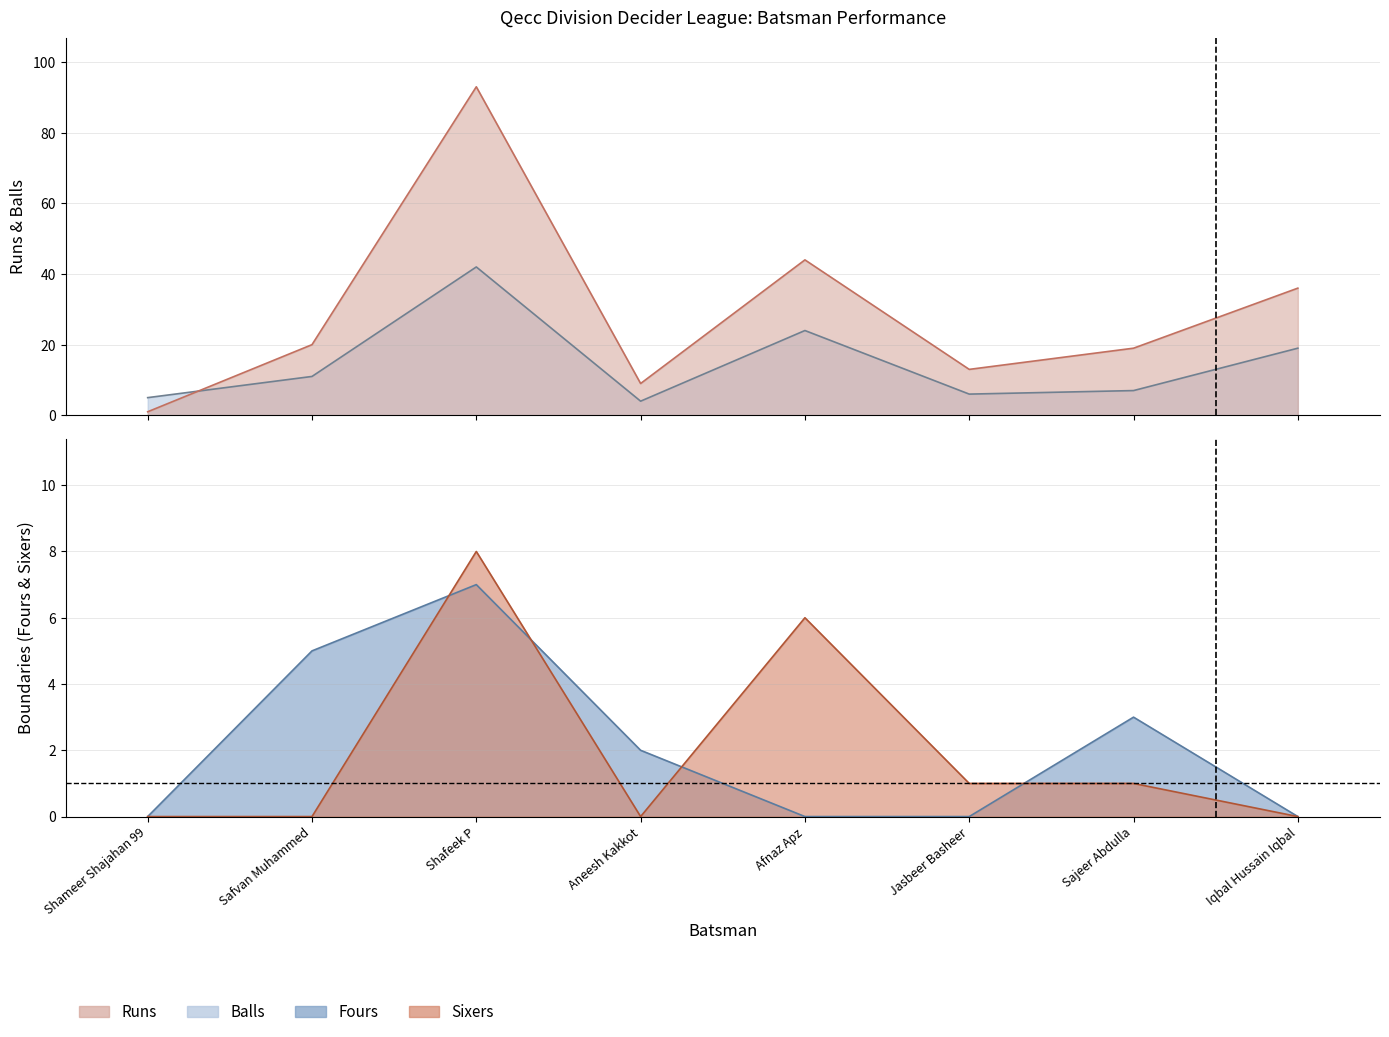

Reading left to right, what are all the values shown in this chart?

Runs: 1	20	93	9	44	13	19	36
Balls: 5	11	42	4	24	6	7	19
Fours: 0	5	7	2	0	0	3	0
Sixers: 0	0	8	0	6	1	1	0